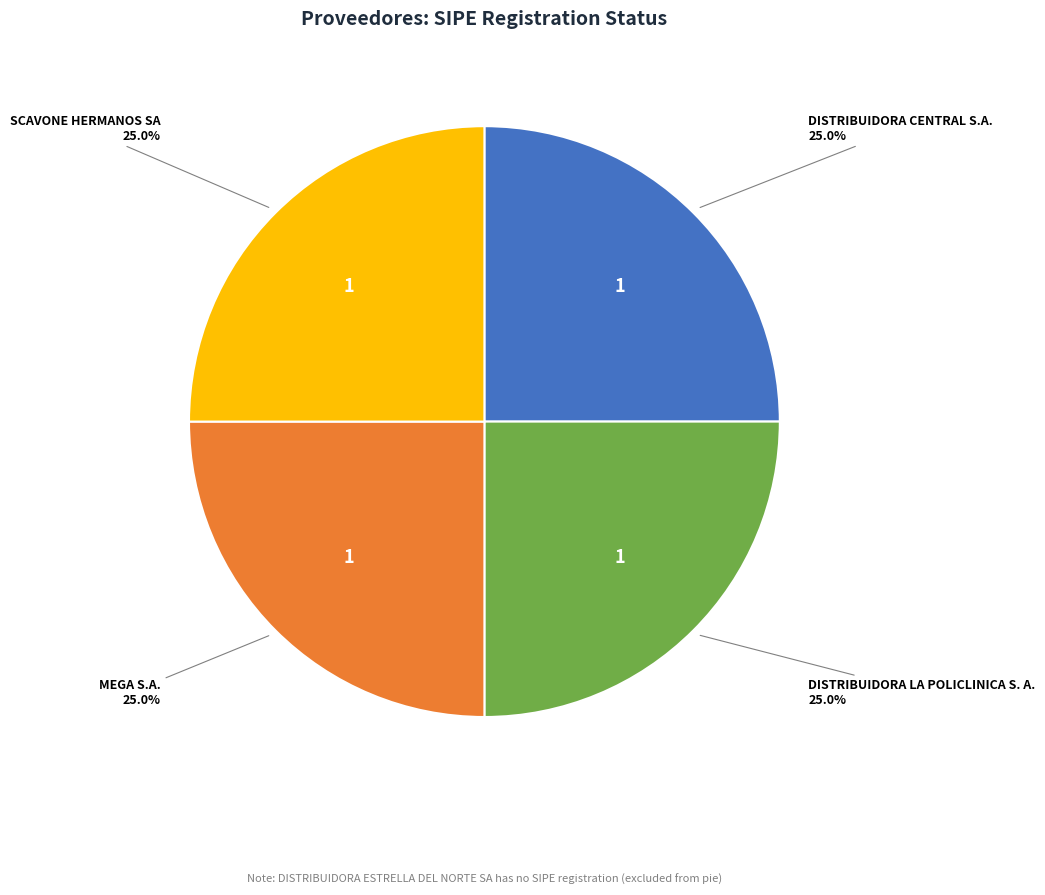

Count the number of slices in the pie.

4